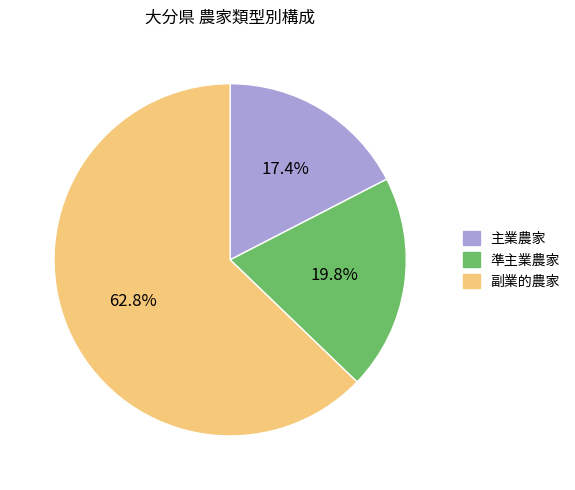

Is the sum of 準主業農家 and 副業的農家 greater than half?

Yes